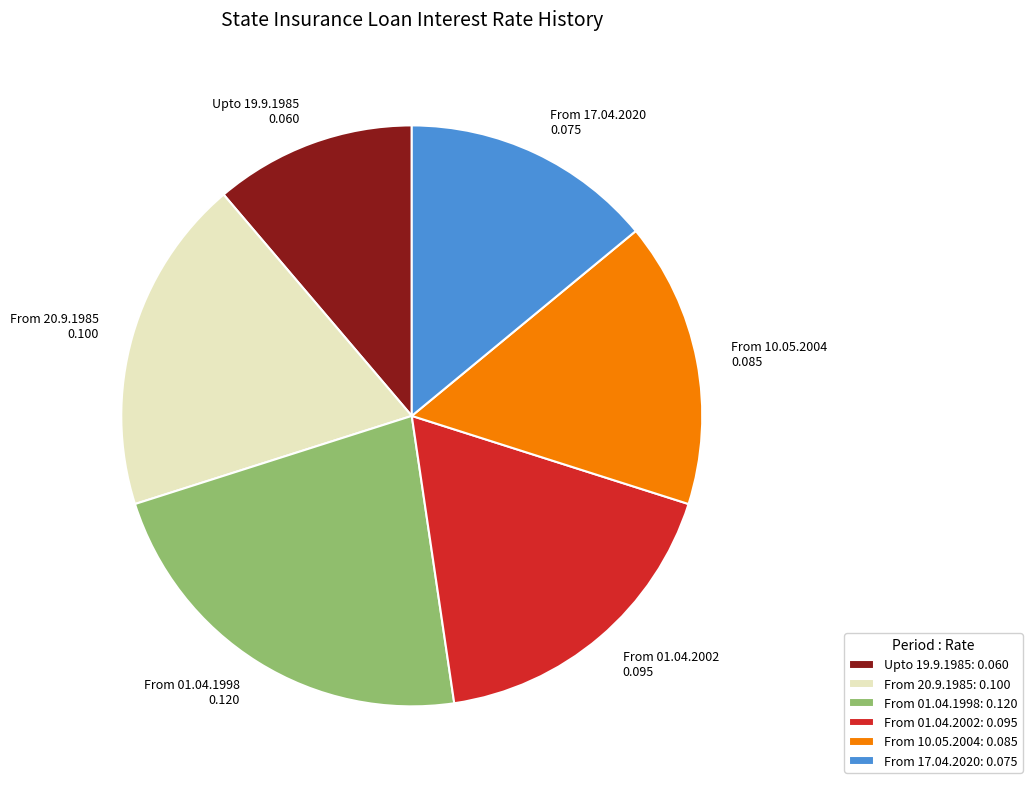

True or false: From 20.9.1985 0.100 accounts for 19% of the total.

True